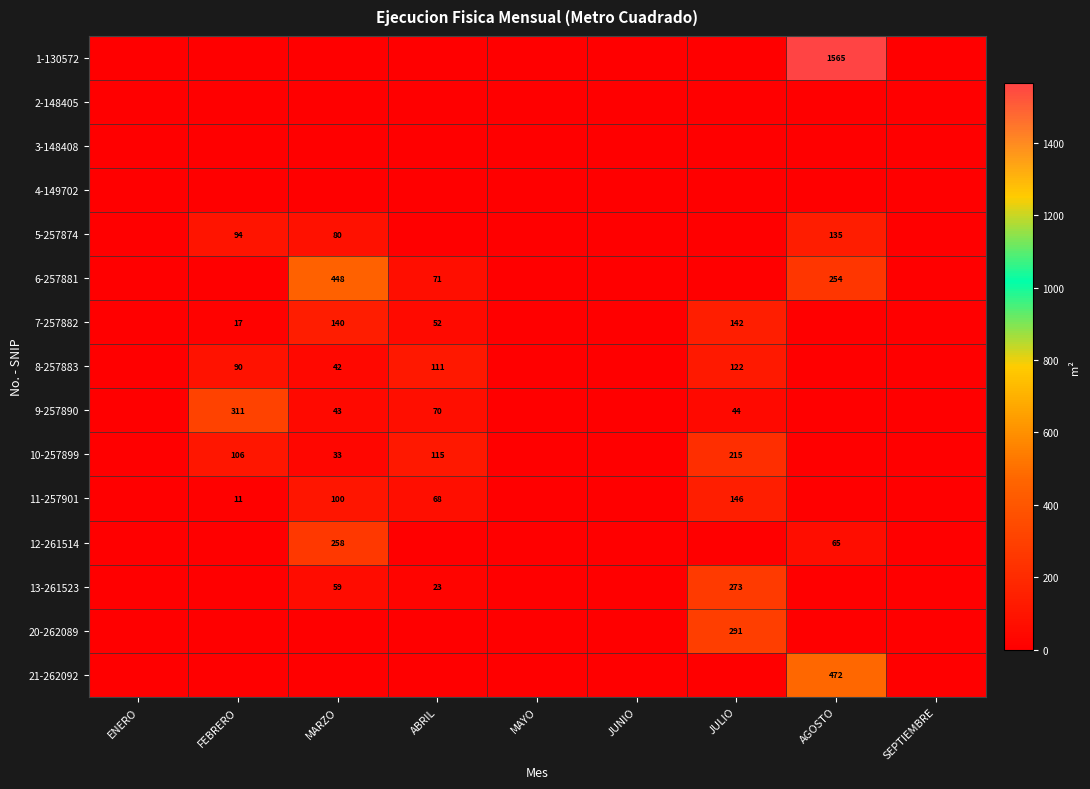

The value of 1-130572 at AGOSTO is 794. True or false?

False